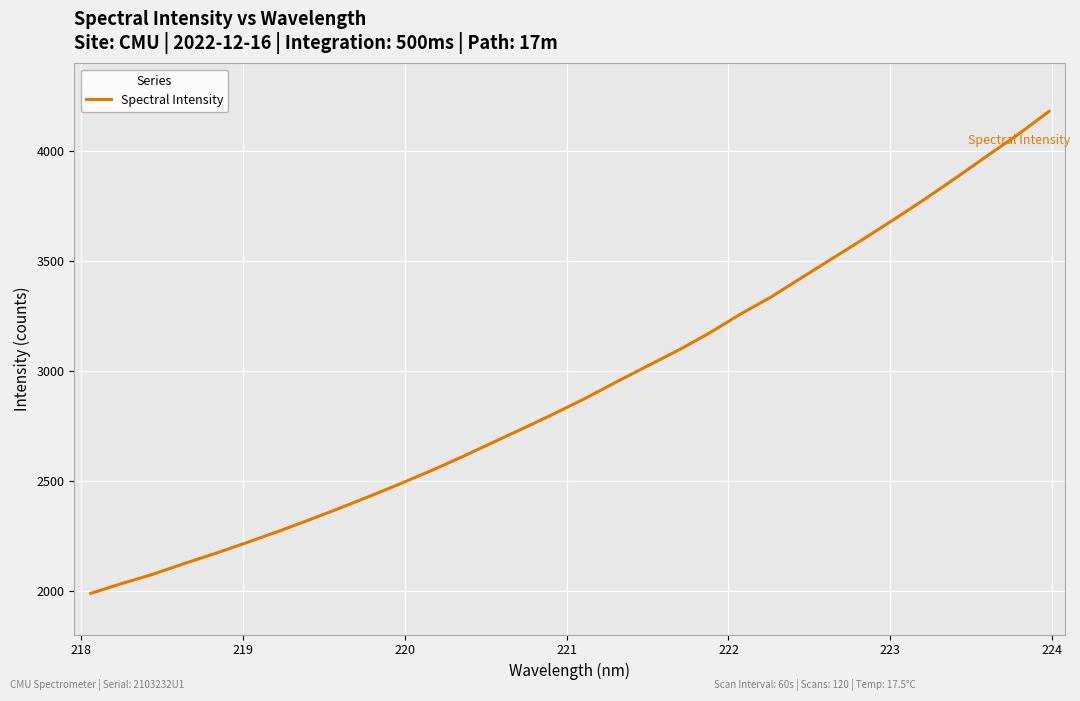

What is the difference between the maximum and minimum values?

2194.1